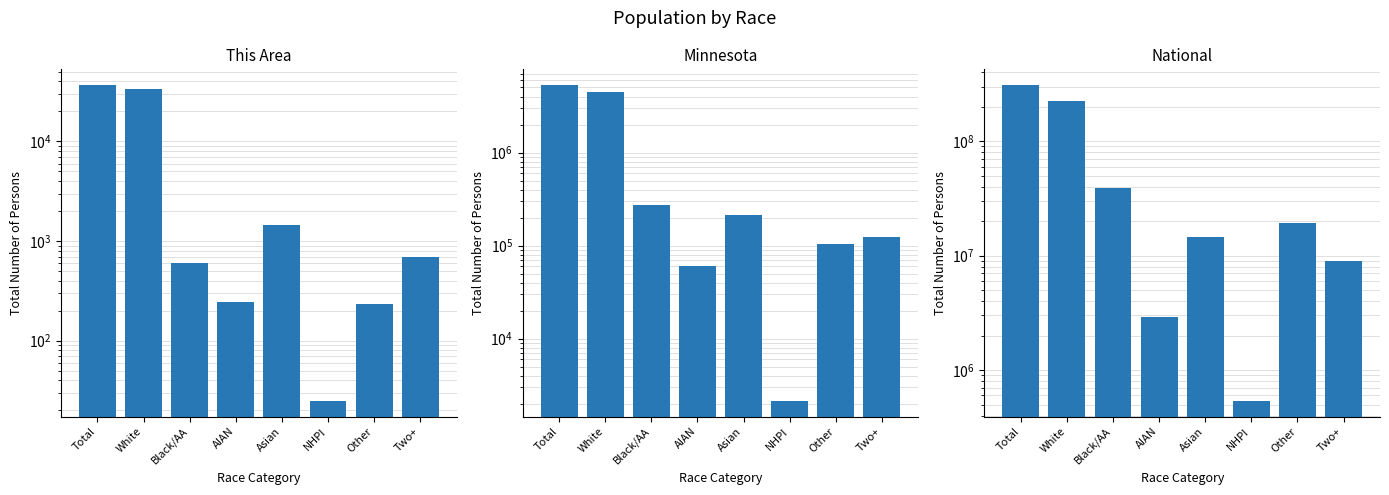

Is it true that Minnesota equals 4524062 at White?

True